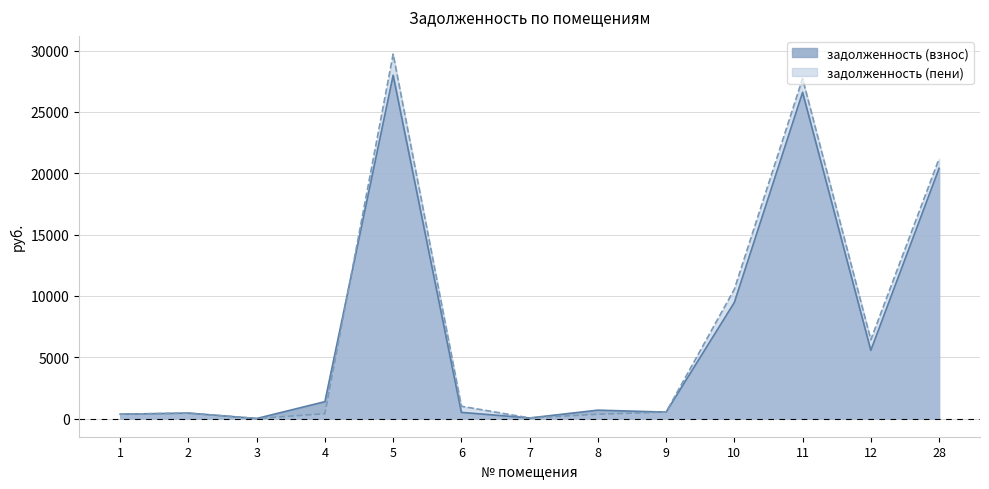

How many data points does each series have?

13